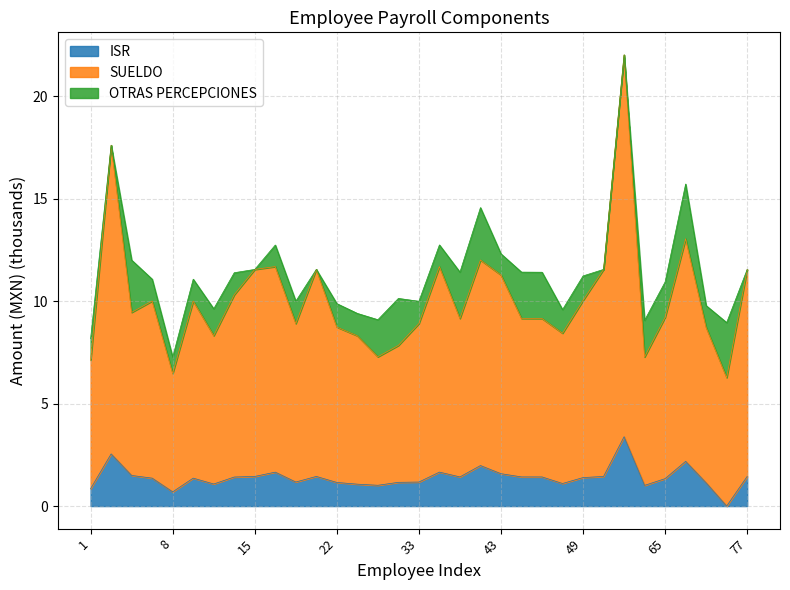

How many lines are shown in the chart?

3